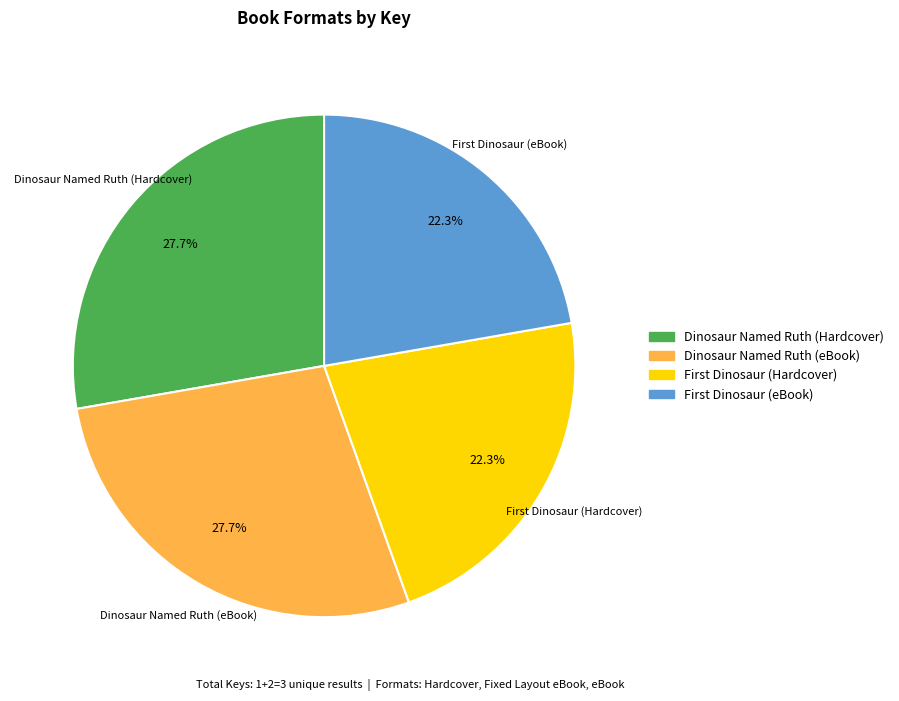

What percentage is the Dinosaur Named Ruth (eBook) slice, to the nearest percent?

28%